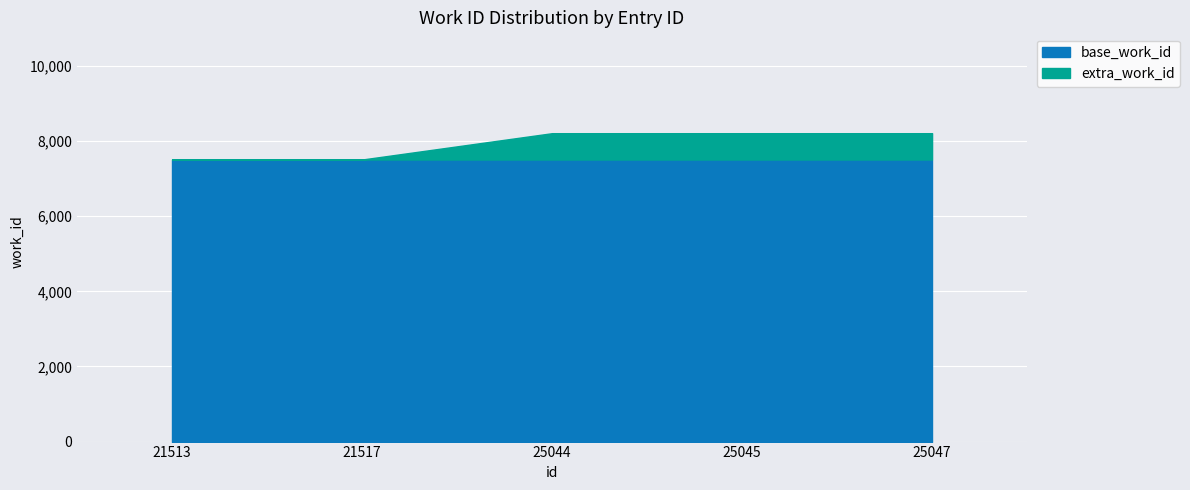

What is the total value across all series at 25045?

8209